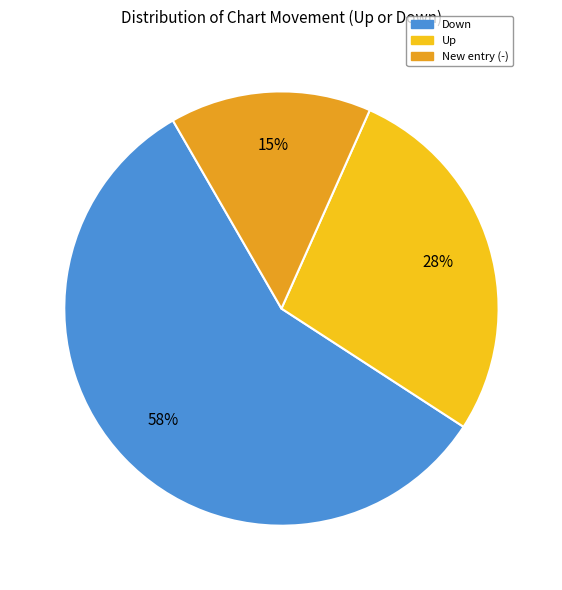

To the nearest percent, what is the average slice percentage?

33%